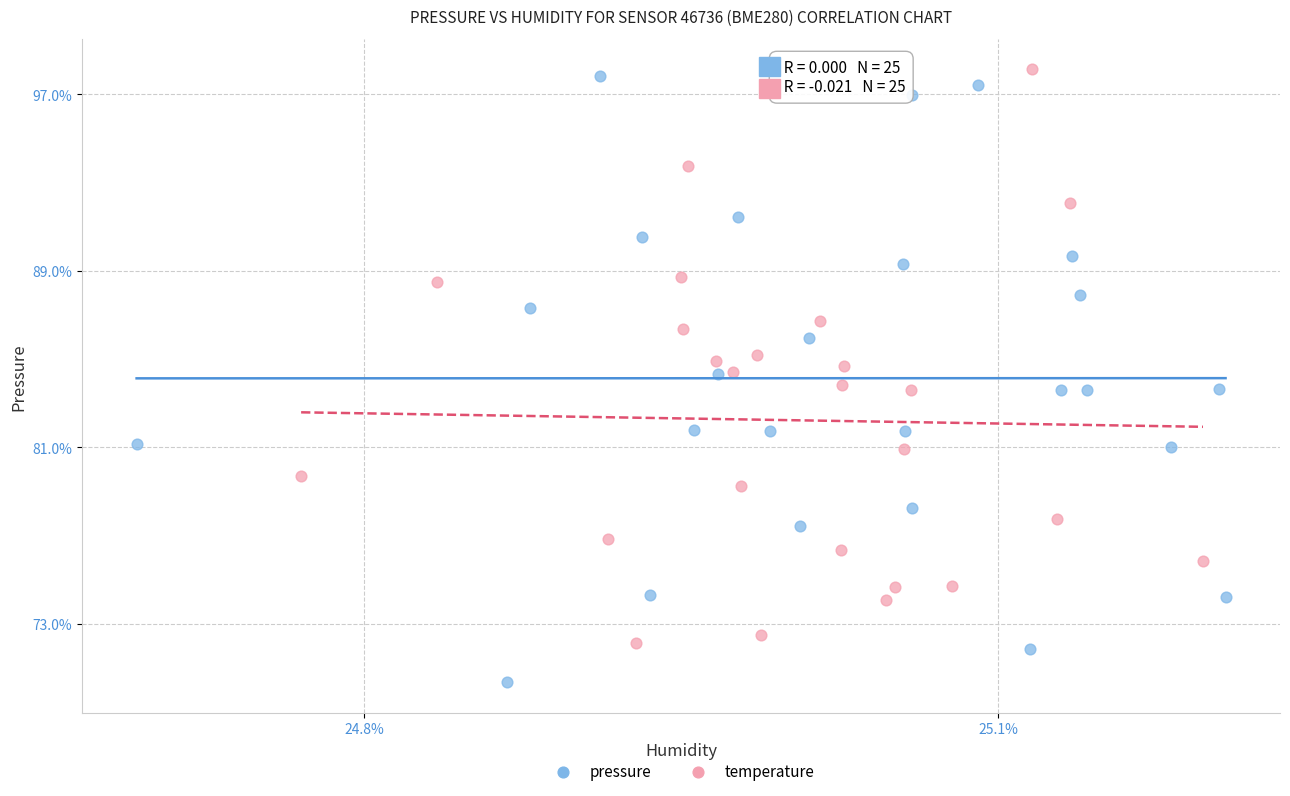

Which series reaches the minimum Y coordinate?

pressure